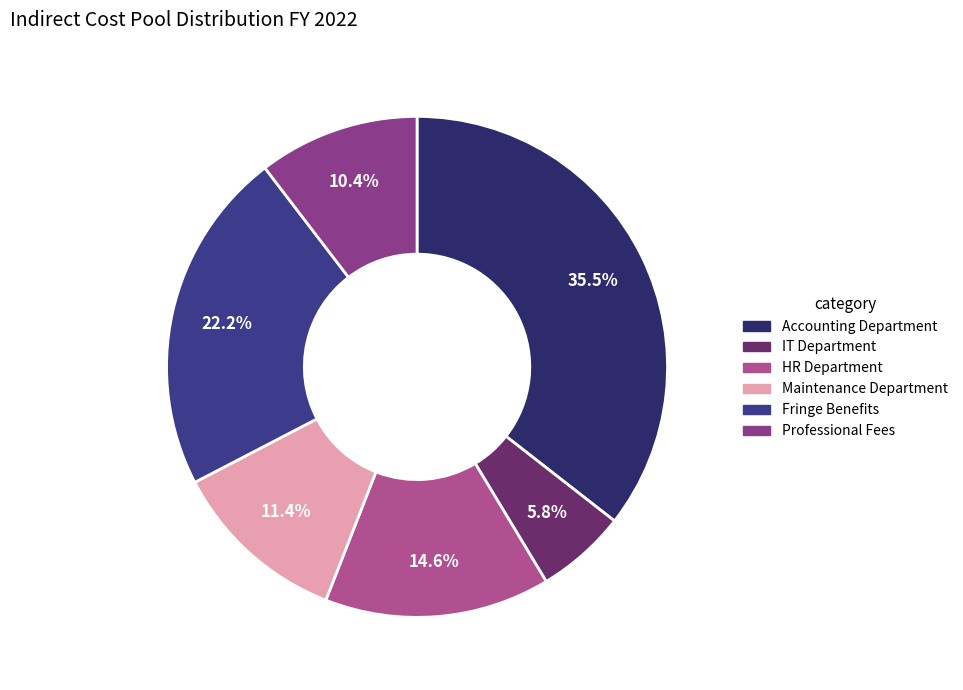

Between Professional Fees and HR Department, which is larger?

HR Department